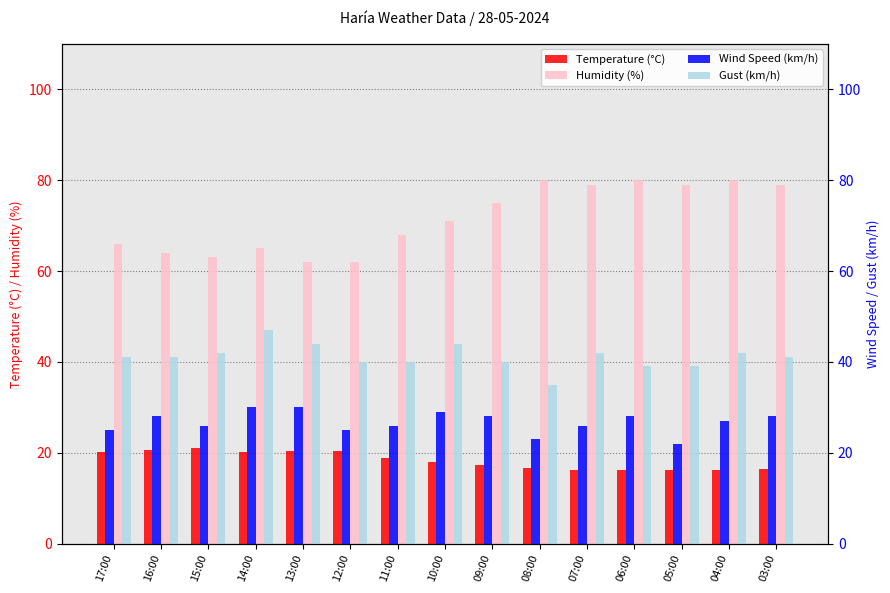

What is the approximate value of Humidity (%) at 07:00?

79.0